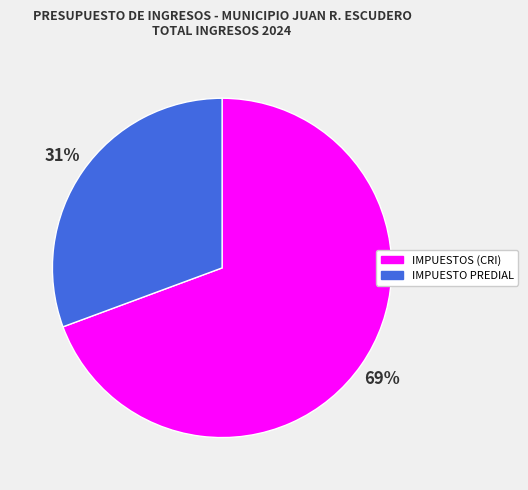

Which category has the biggest portion of the pie?

IMPUESTOS (CRI)